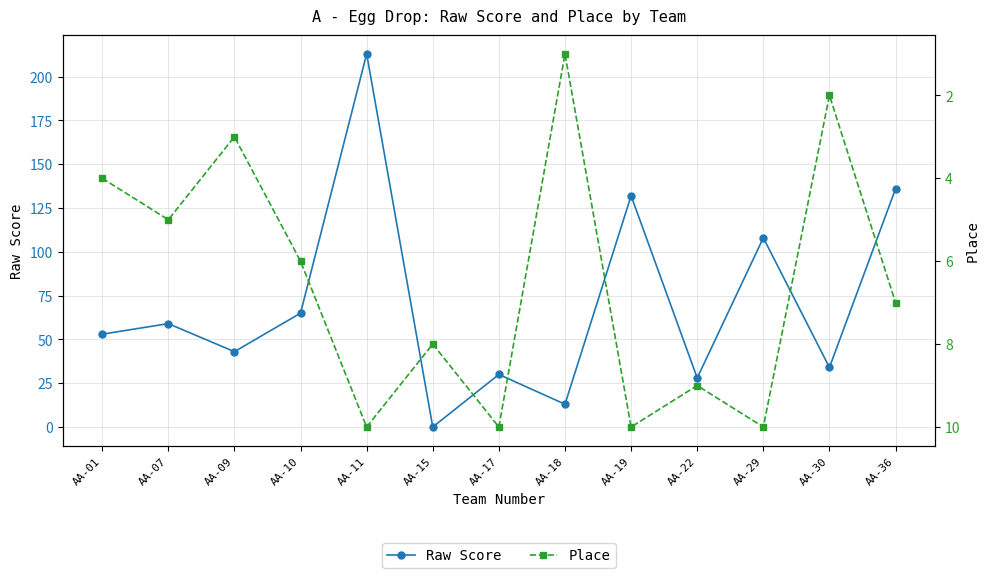

What are all the series names shown in the legend?

Raw Score, Place